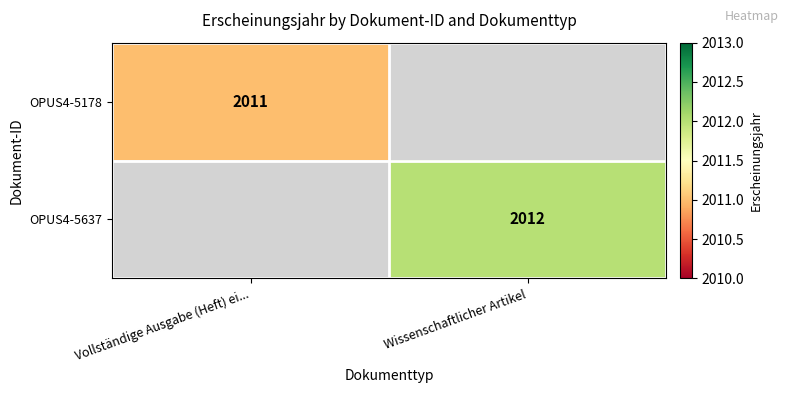

How many data points does each series have?

2